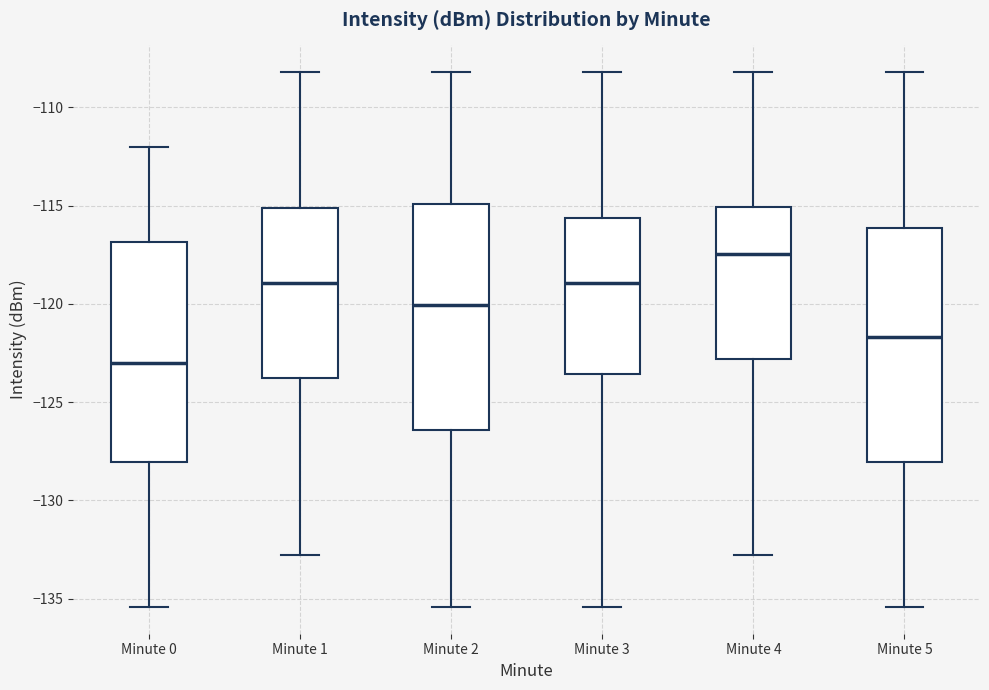

Where does the median line of the box for Minute 1 sit on the y-axis? The values are not printed on the chart, so give them approximately, as read against the axis.

-119.0